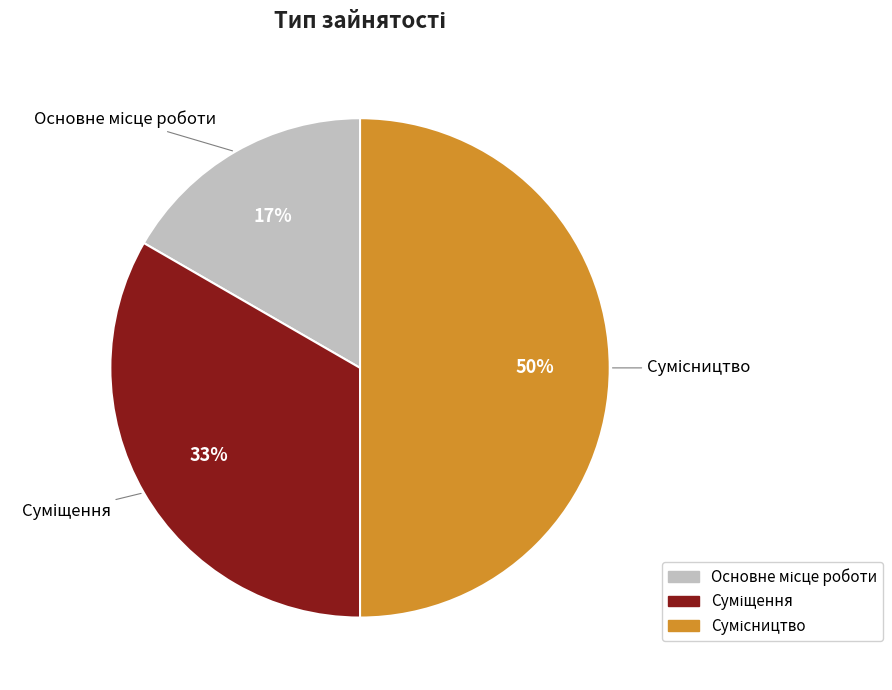

To the nearest percent, what is the average slice percentage?

33%